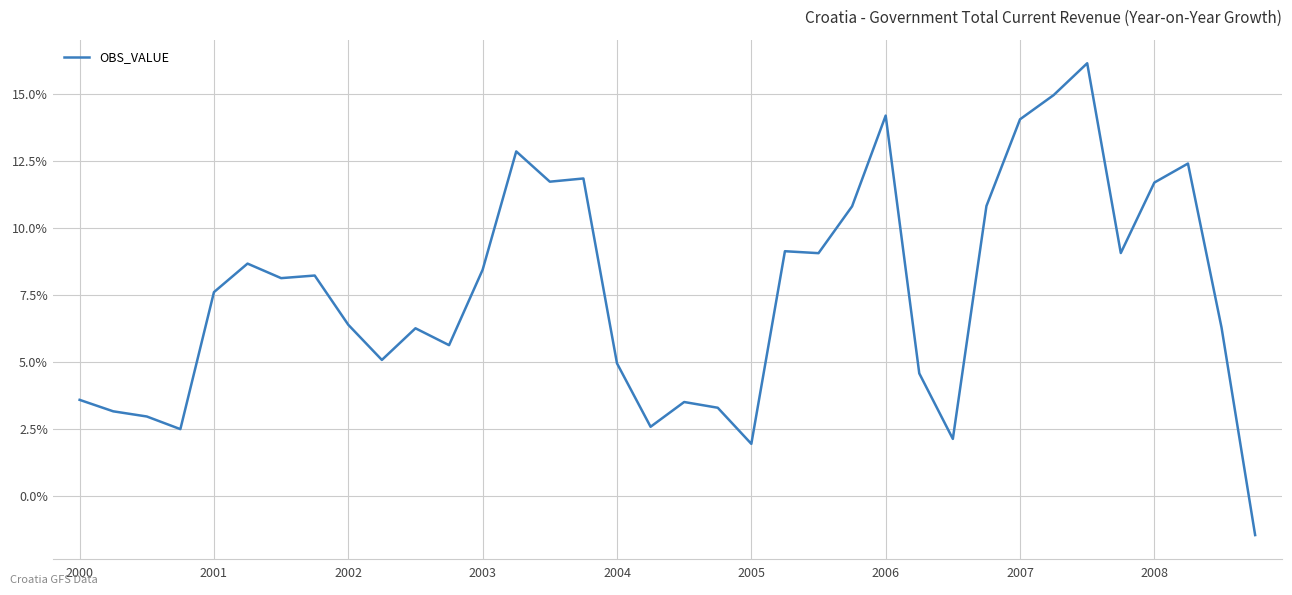

What is the difference between the maximum and minimum values?

17.6